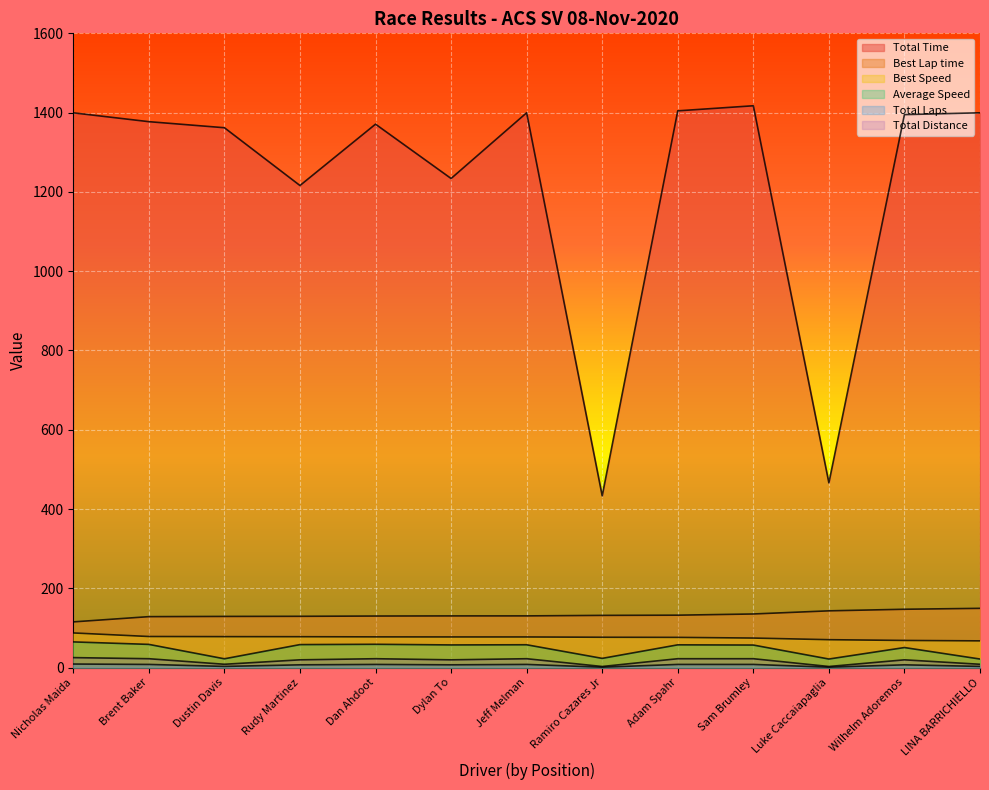

What is the spread (max minus min) of values at Dylan To?

1226.8